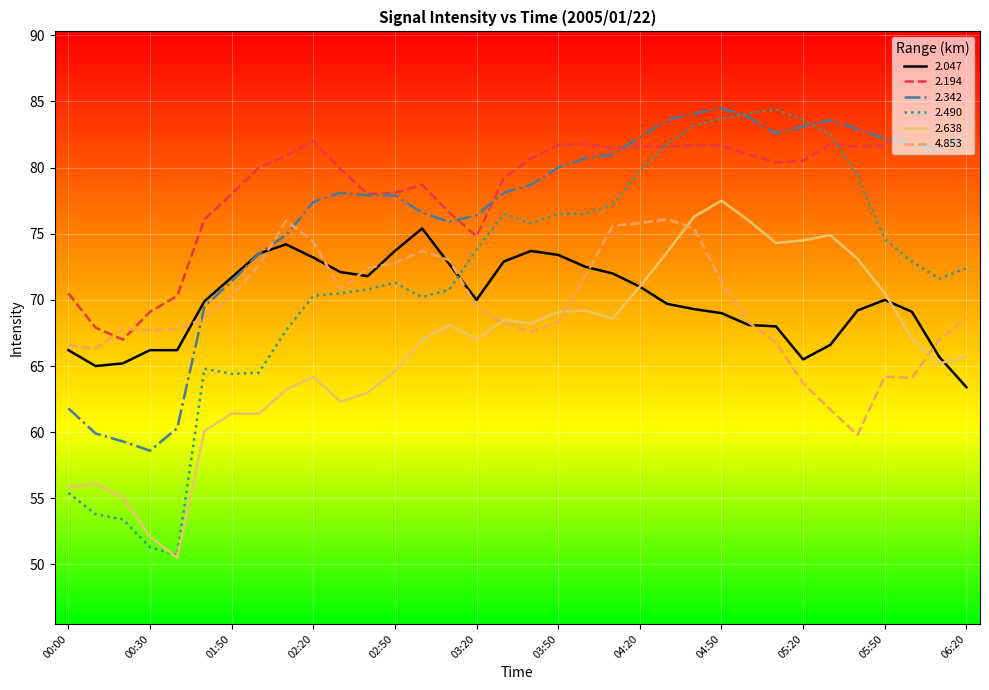

True or false: 2.638 and 2.194 intersect in this chart.

False